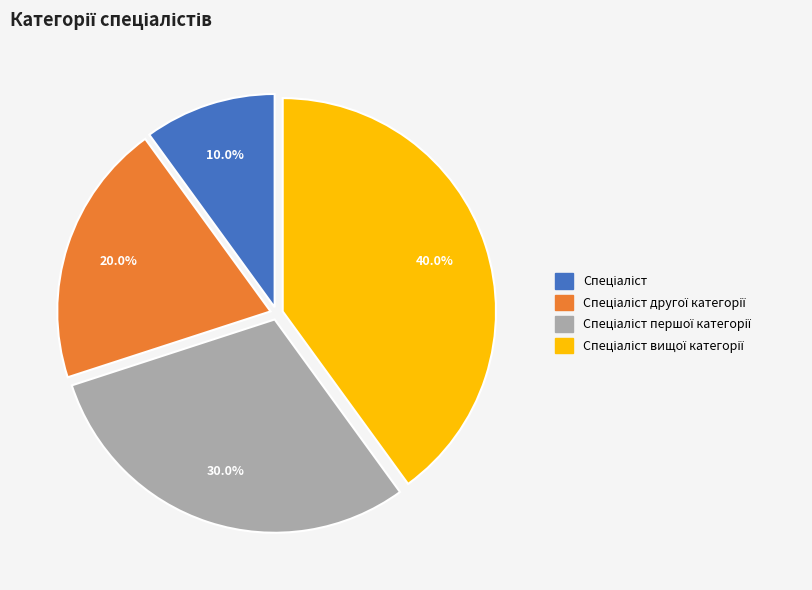

Is there any slice that represents more than half of the pie?

No